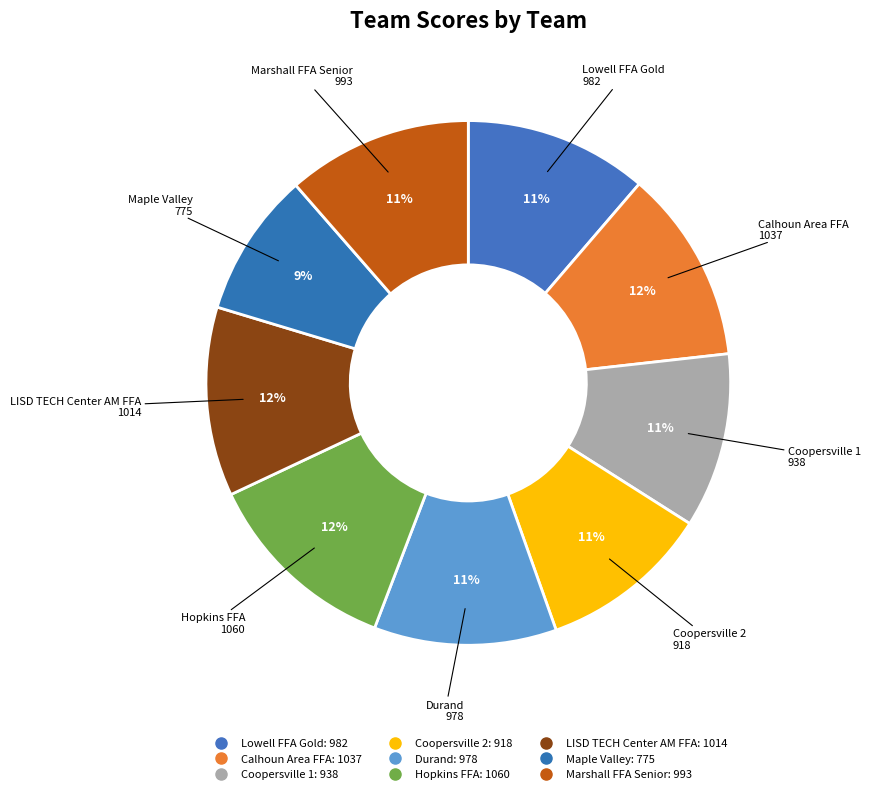

Which slice is the smallest?

Maple Valley